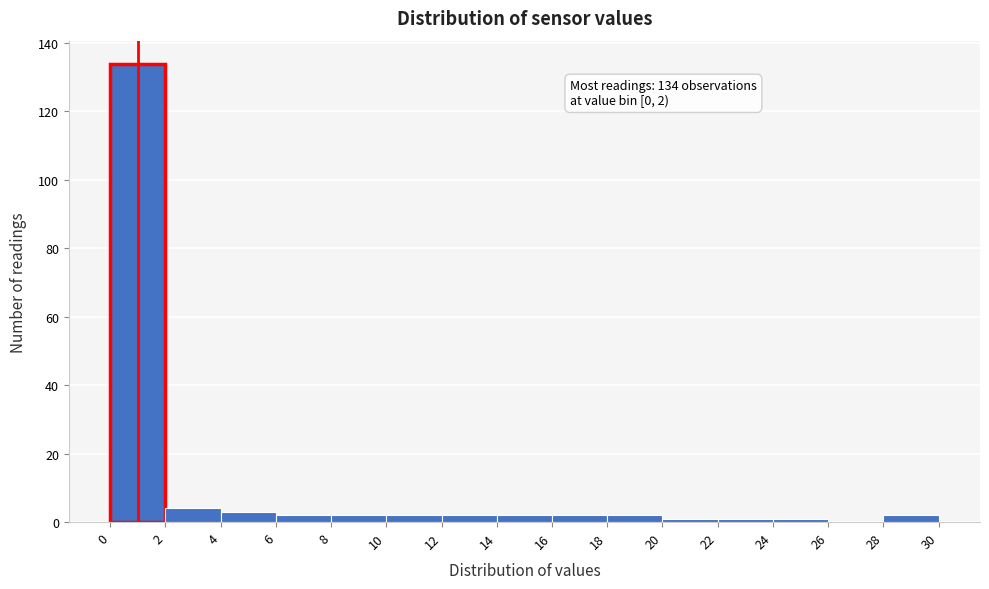

Which range on the x-axis has the tallest bar?

0 to 2